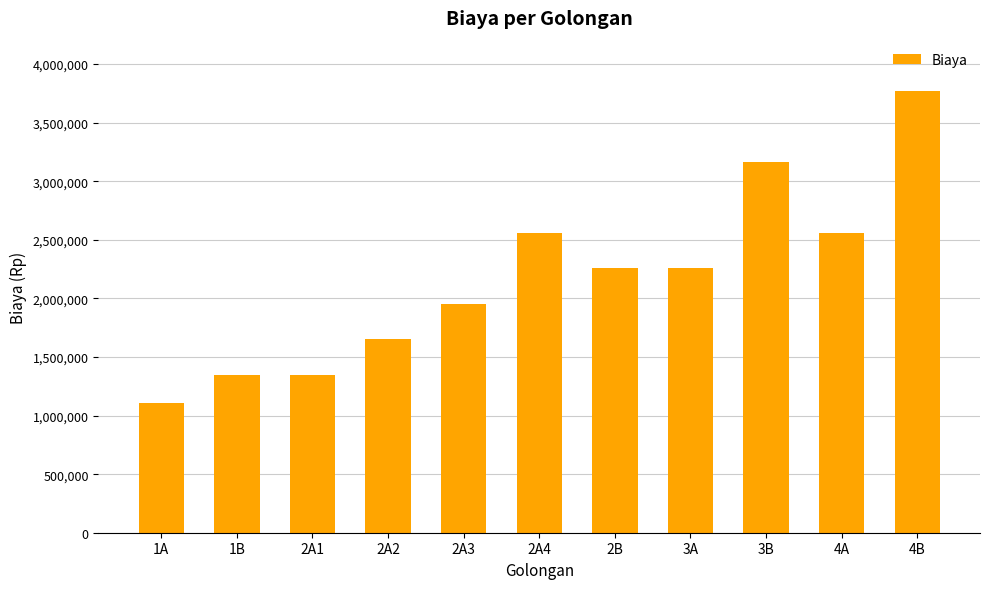

How many data points does each series have?

11